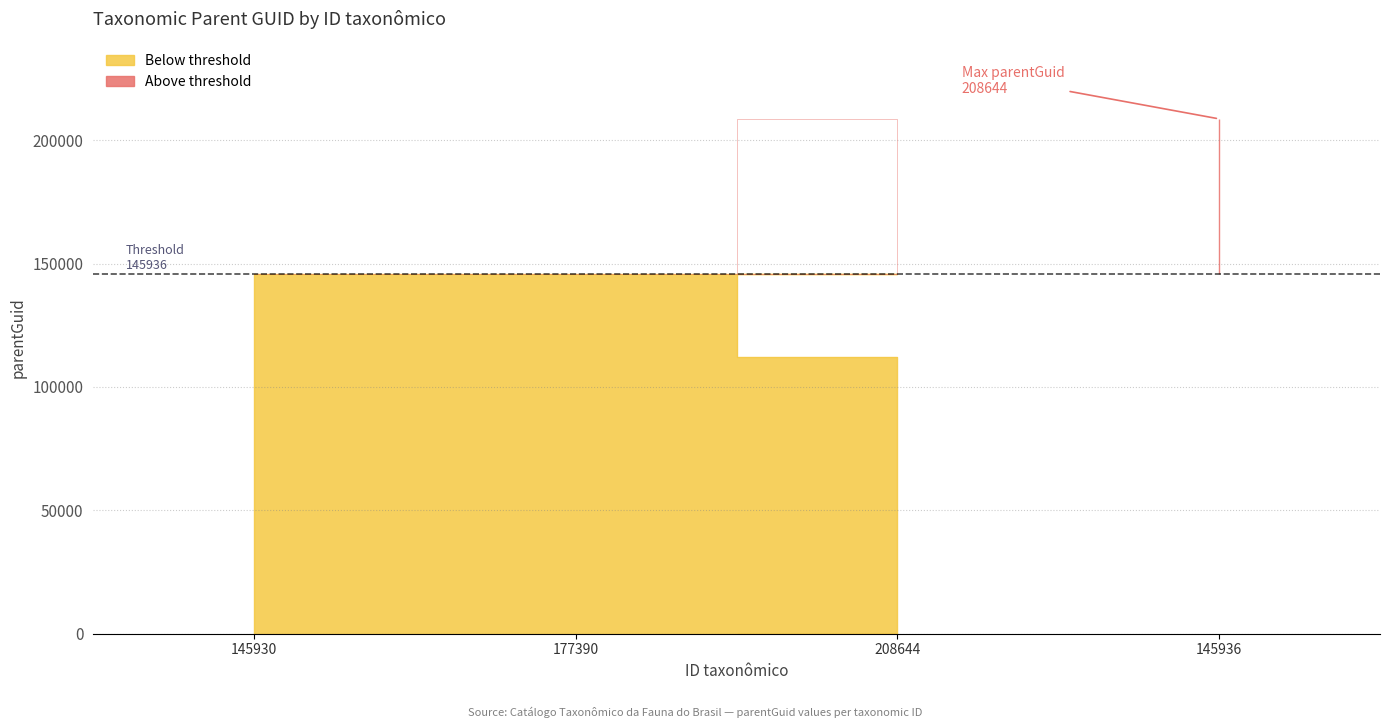

True or false: the data shows 145936 at 177390.

True